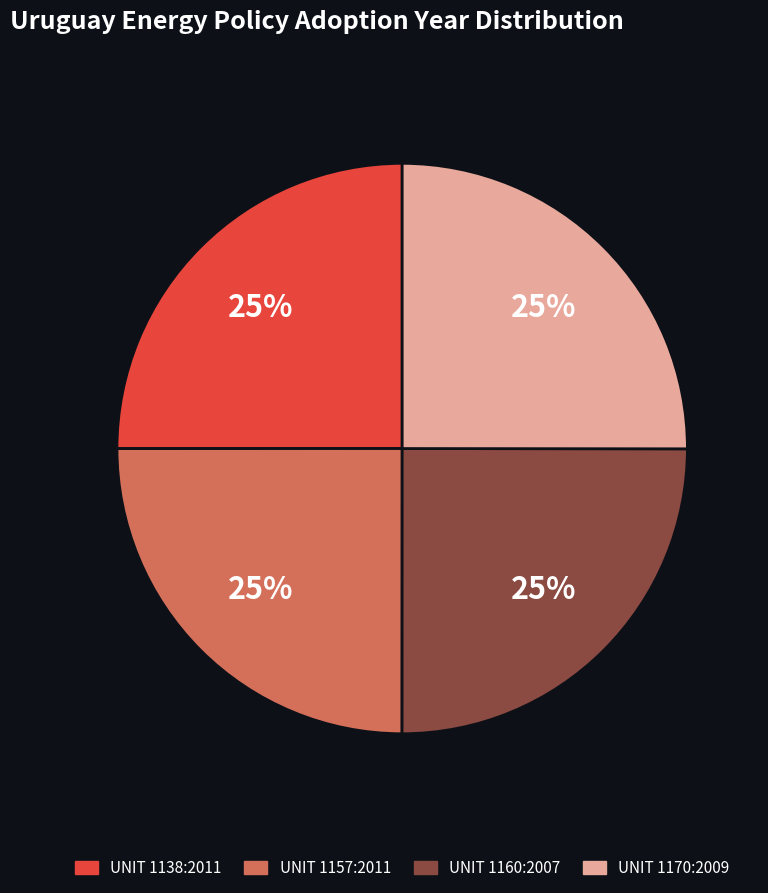

To the nearest percent, what portion does UNIT 1138:2011 represent?

25%